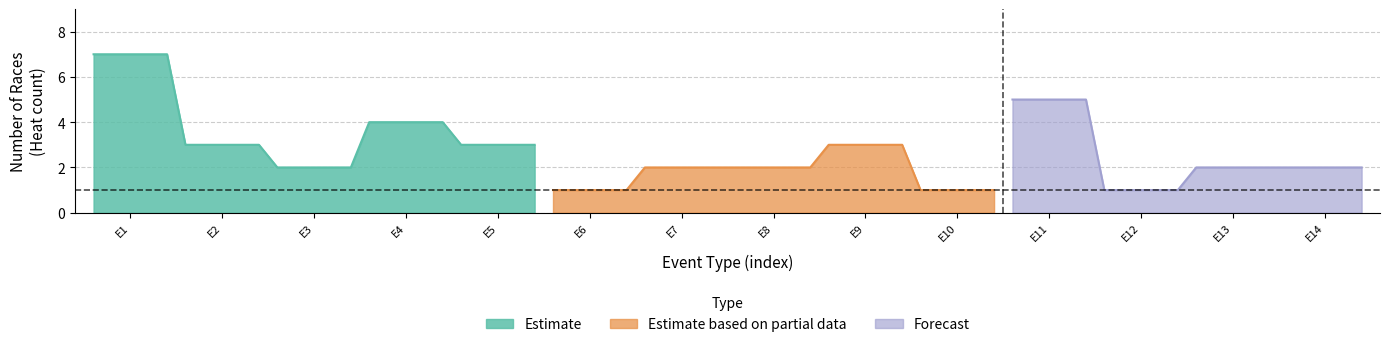

Where is the first local maximum for Estimate?

7